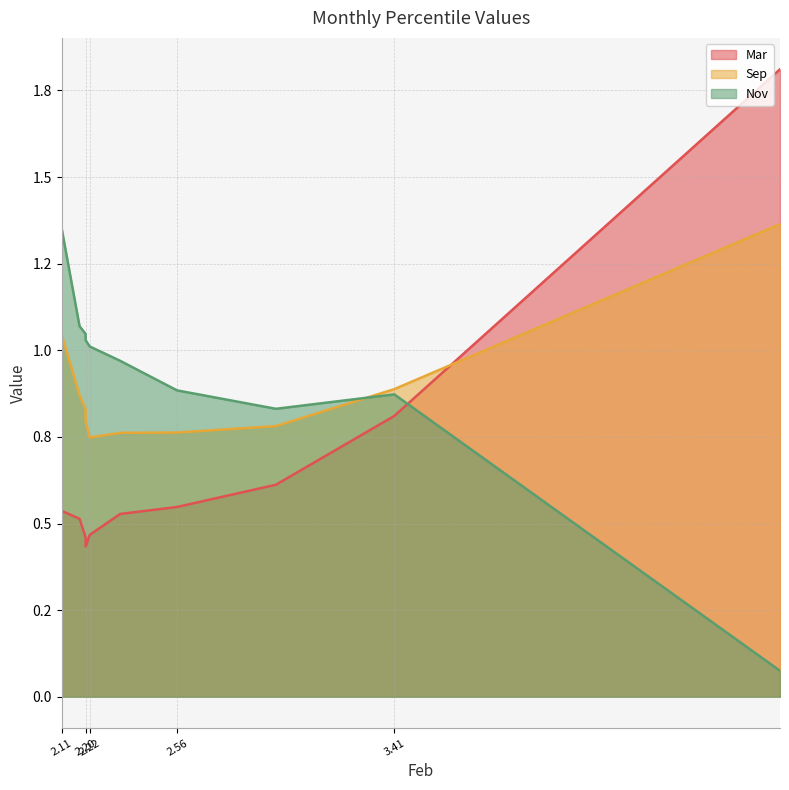

Rank the series by their maximum value, from highest to lowest.

Mar, Sep, Nov